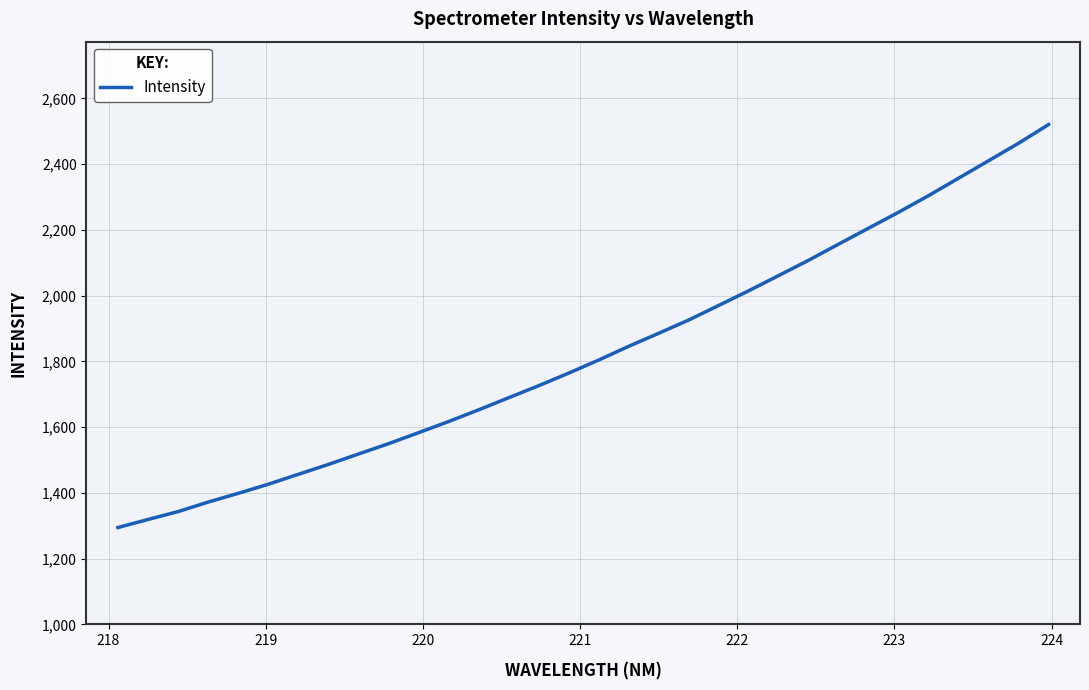

What is the maximum value shown in the chart?

2520.3